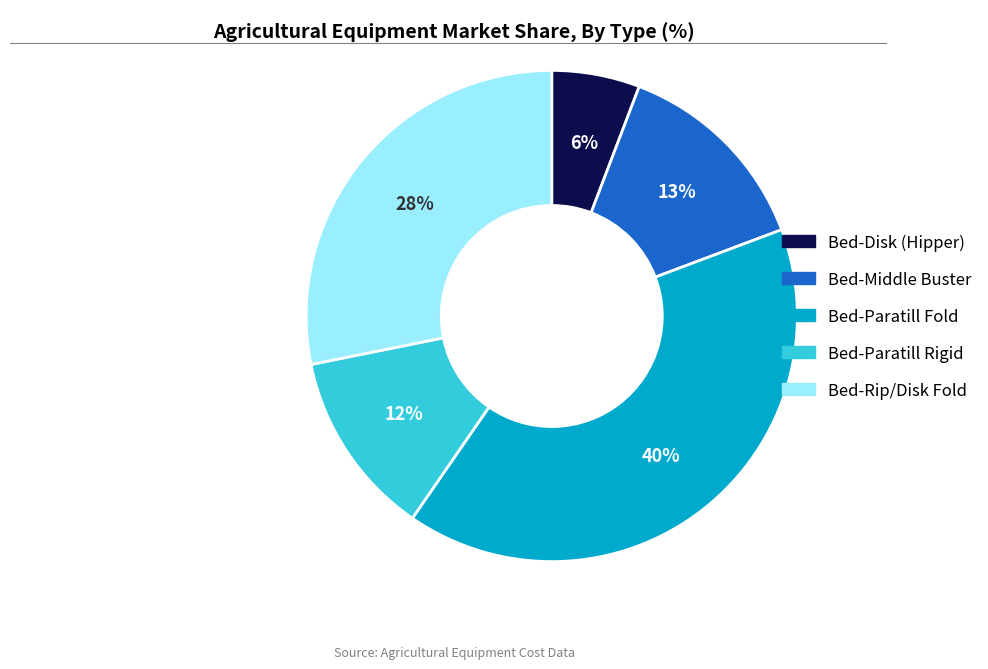

Do Bed-Rip/Disk Fold and Bed-Disk (Hipper) together represent more than half of the pie?

No